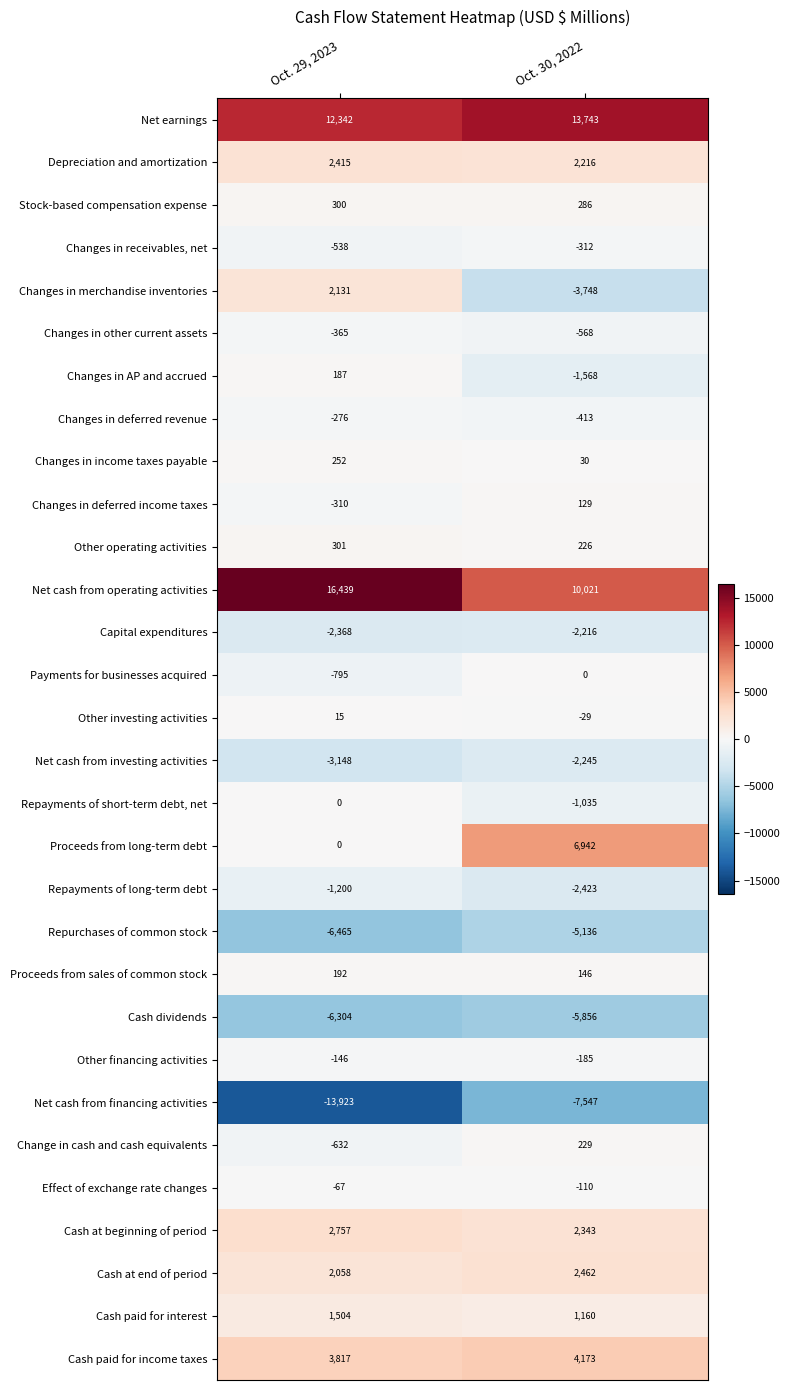

The value of Repurchases of common stock at Oct. 30, 2022 is -5136. True or false?

True